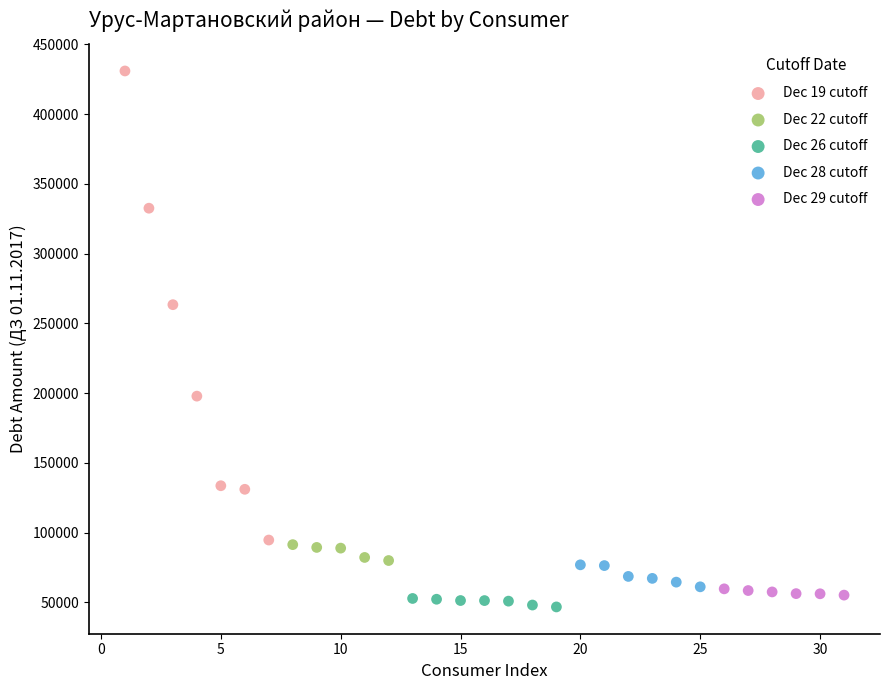

Which series reaches the maximum Y coordinate?

Dec 19 cutoff